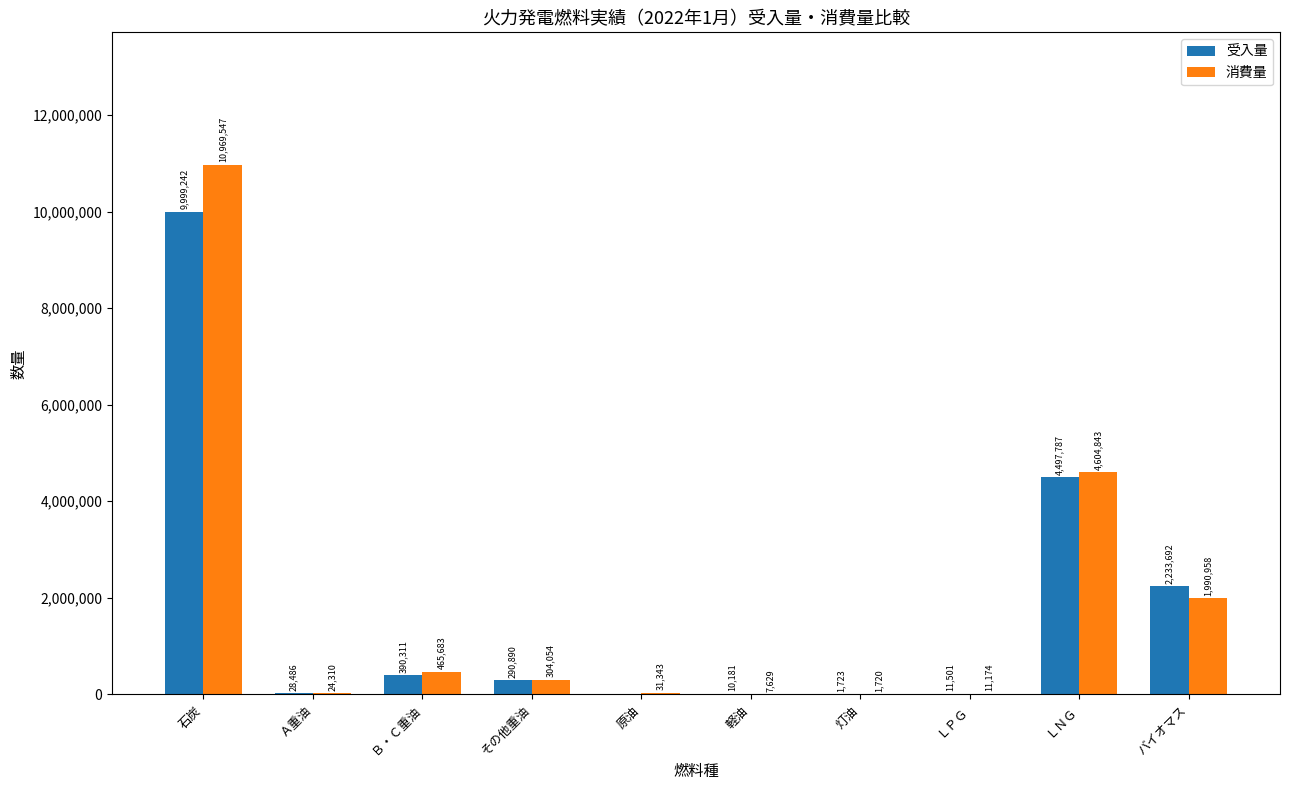

What are all the series names shown in the legend?

受入量, 消費量